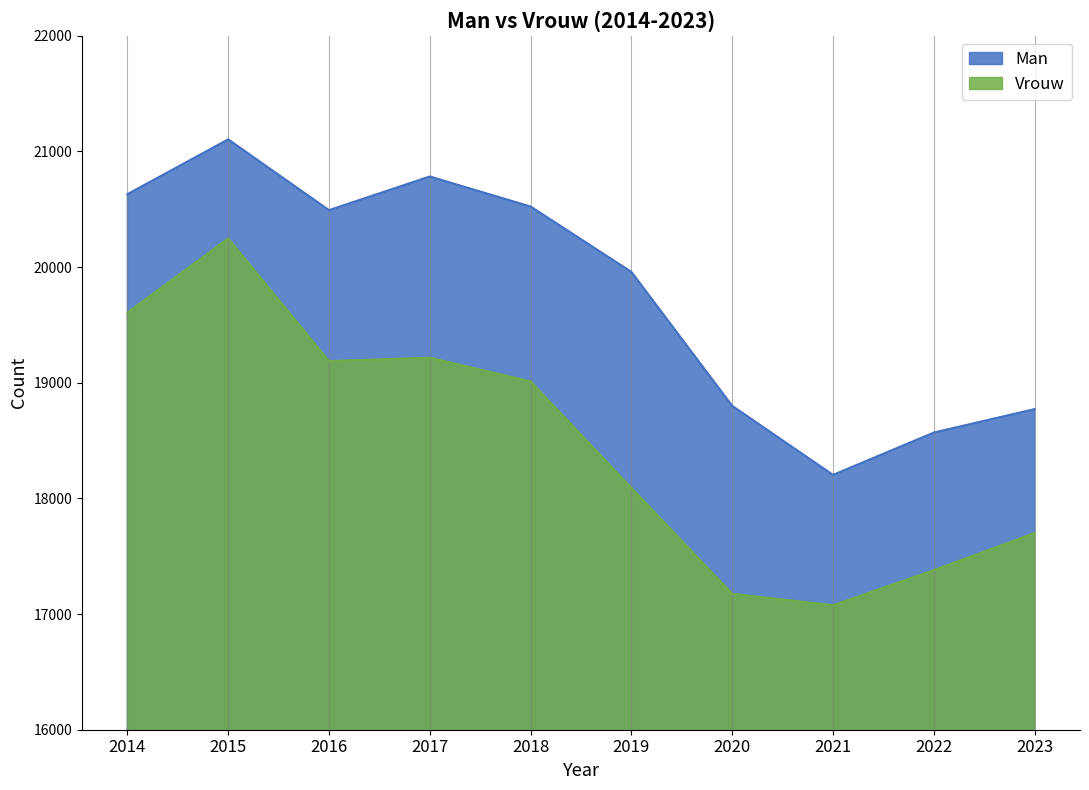

What is the total value across all series at 2017?

39999